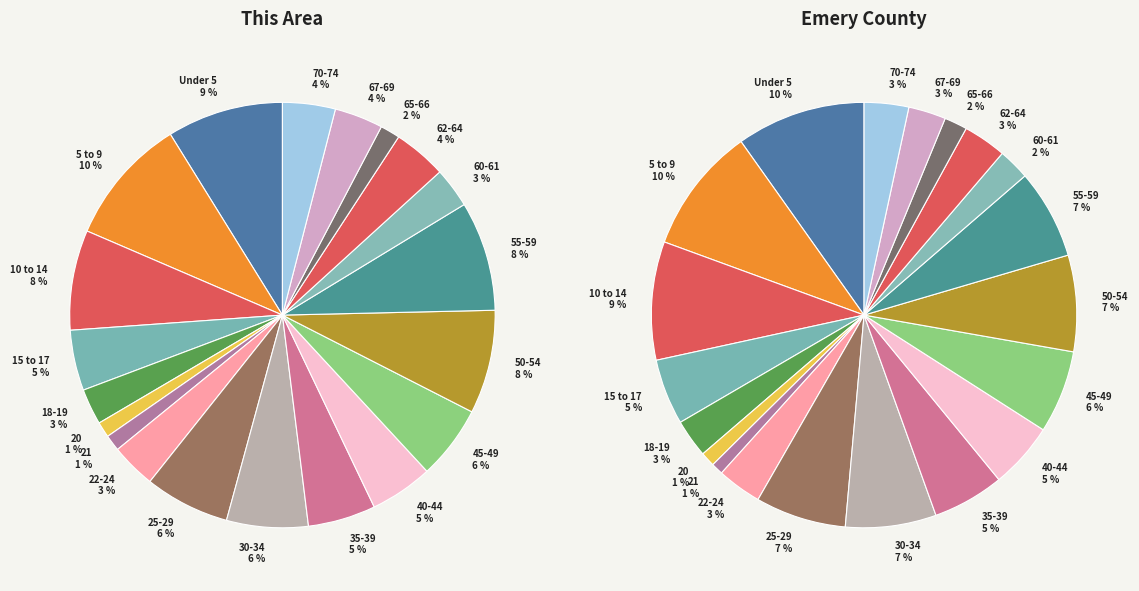

Which category has the smallest portion of the pie?

20